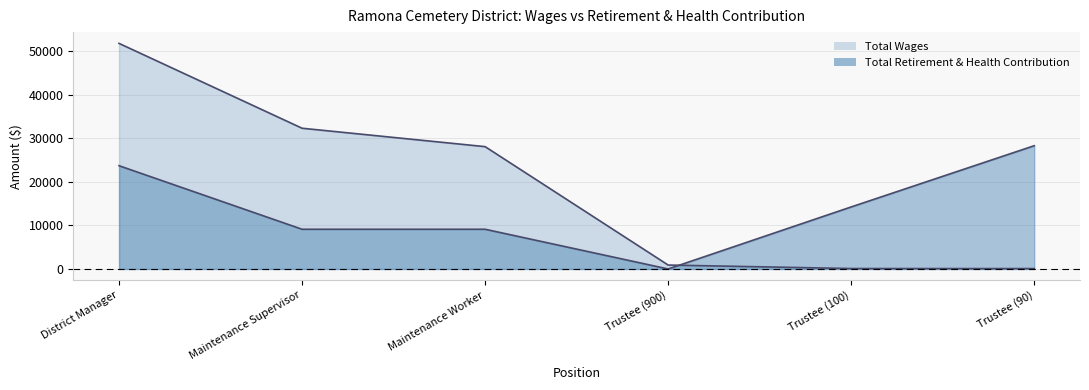

Is the value of Total Retirement & Health Contribution at Trustee (900) greater than the value of Total Wages at Maintenance Worker?

No